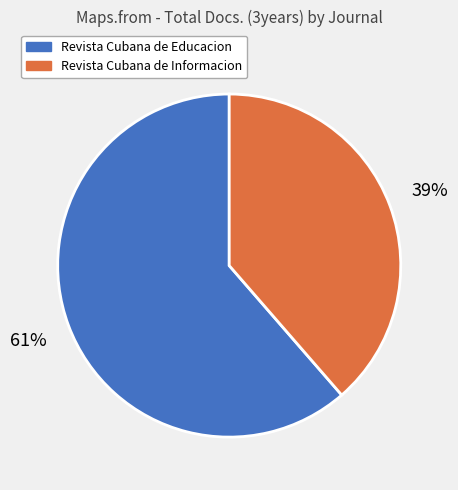

Between Revista Cubana de Educacion and Revista Cubana de Informacion, which is larger?

Revista Cubana de Educacion